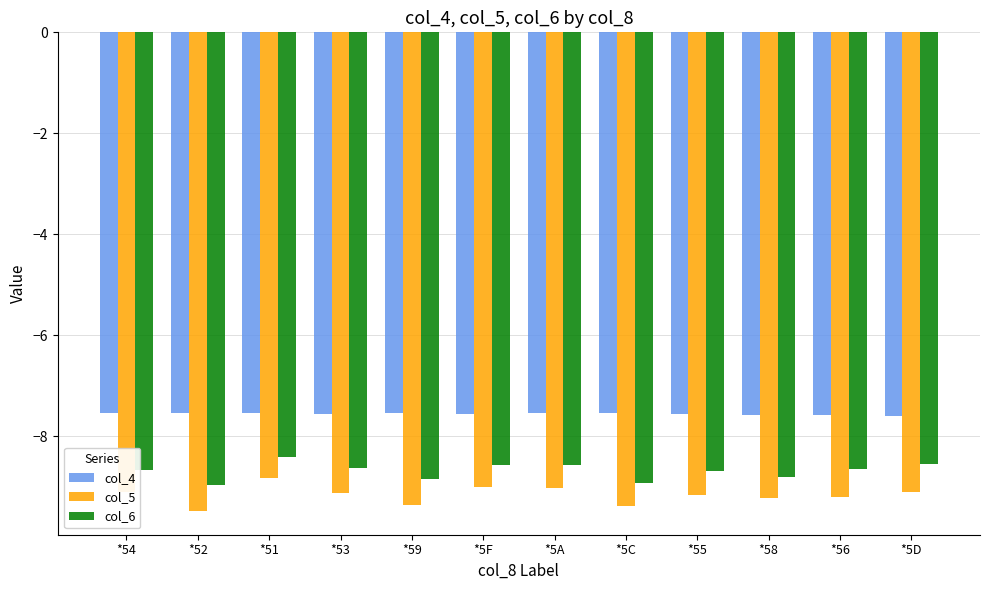

What is the total value across all series at *5D?

-25.2